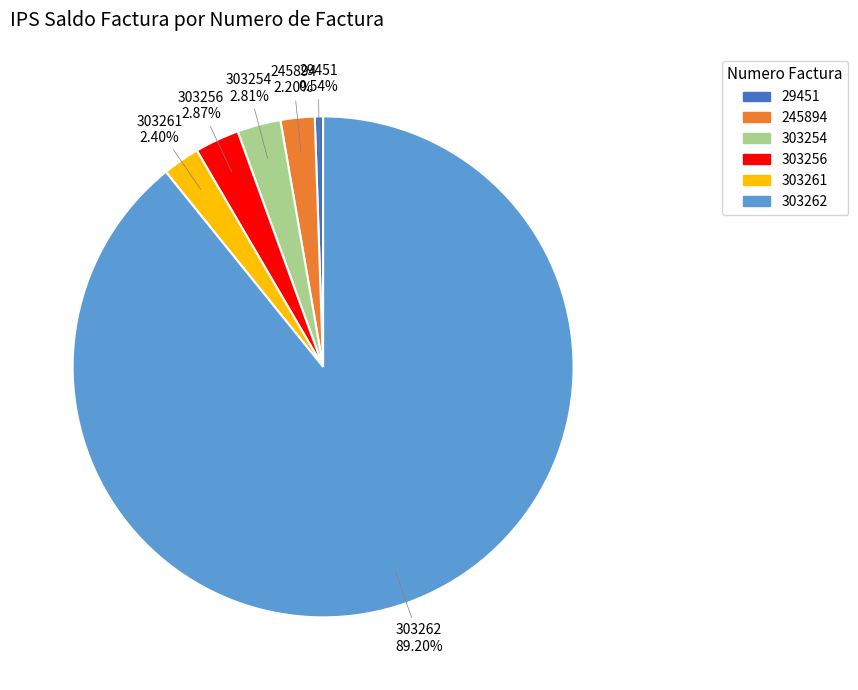

To the nearest percent, what is the average slice percentage?

17%